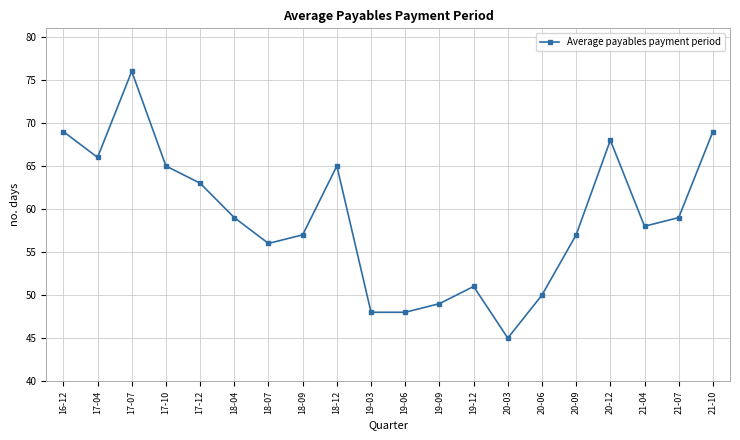

What is the change in value from 17-04 to 19-06?

-18